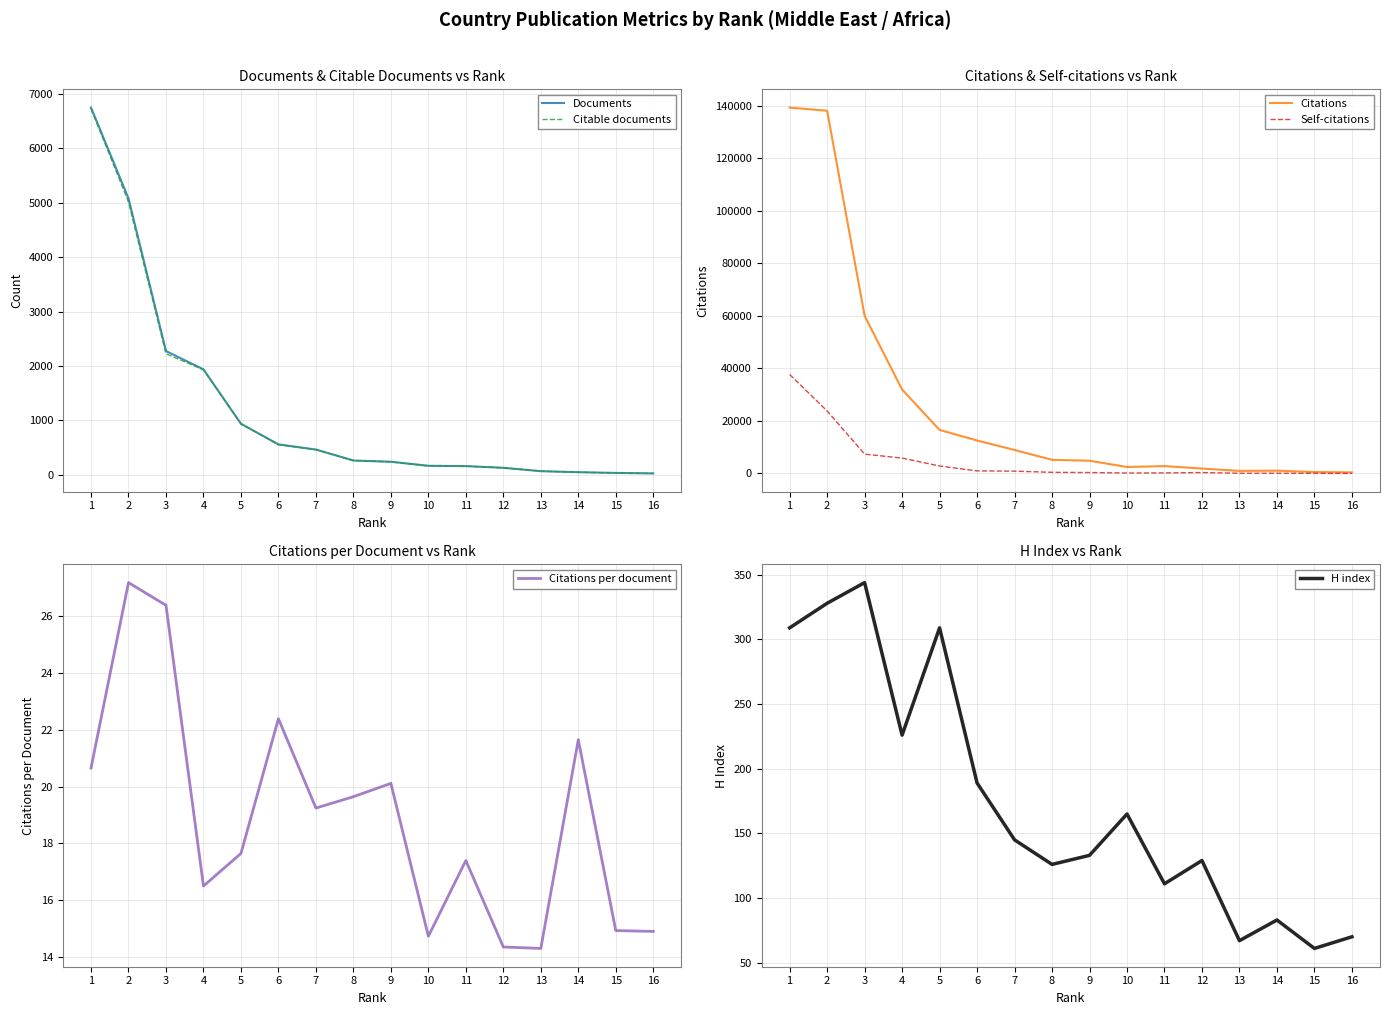

True or false: Documents and Citations per document intersect in this chart.

False